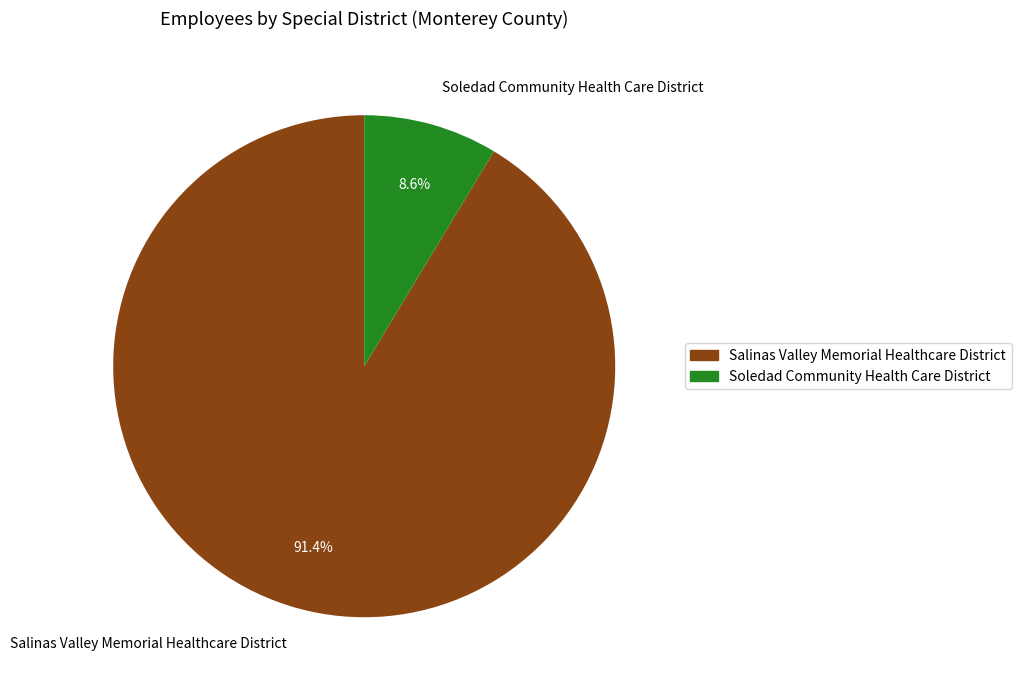

Which category has the smallest portion of the pie?

Soledad Community Health Care District